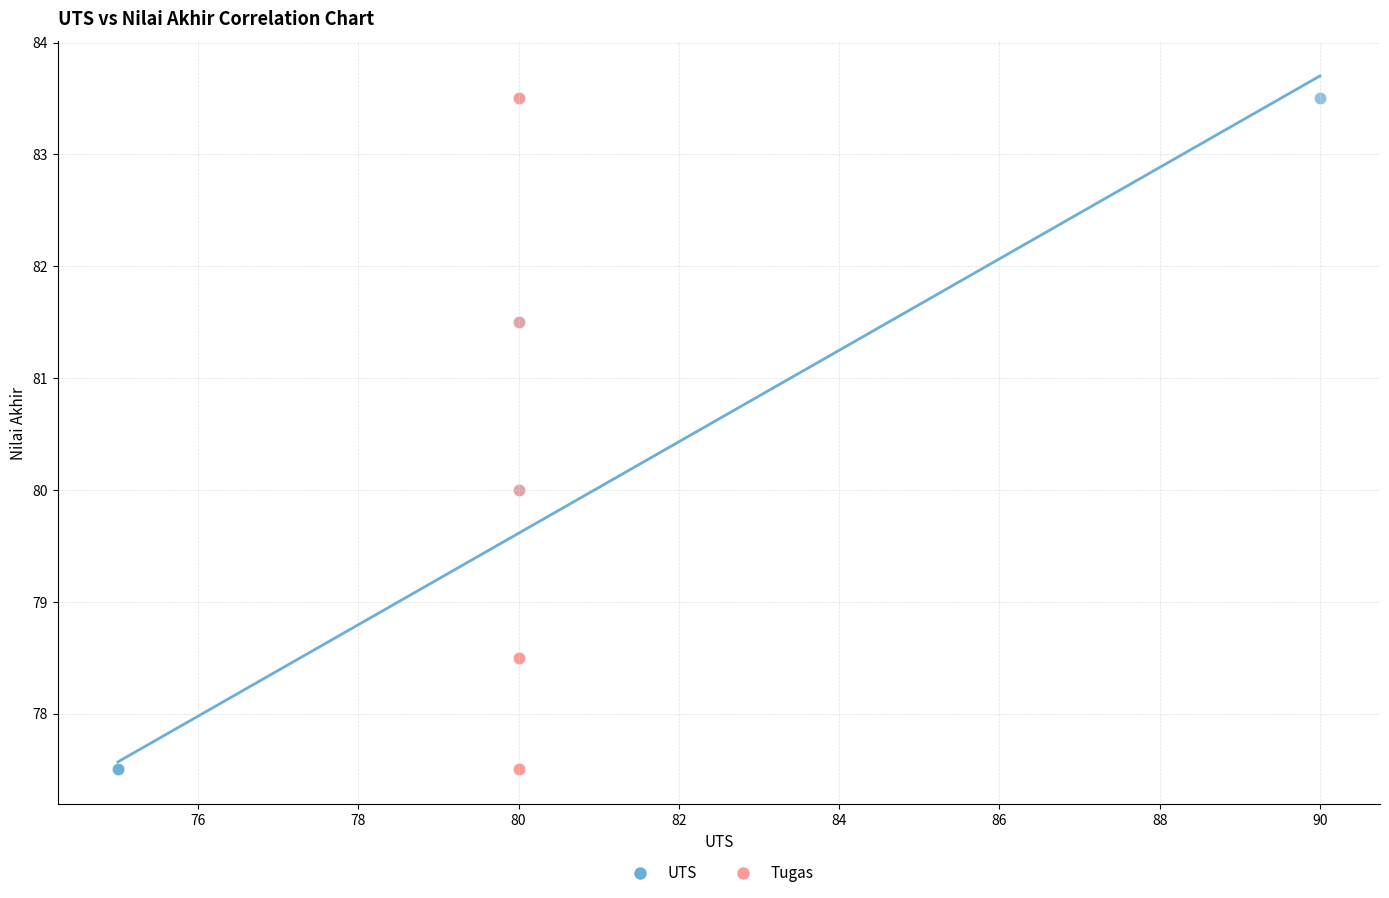

What are all the series names shown in the legend?

UTS, Tugas